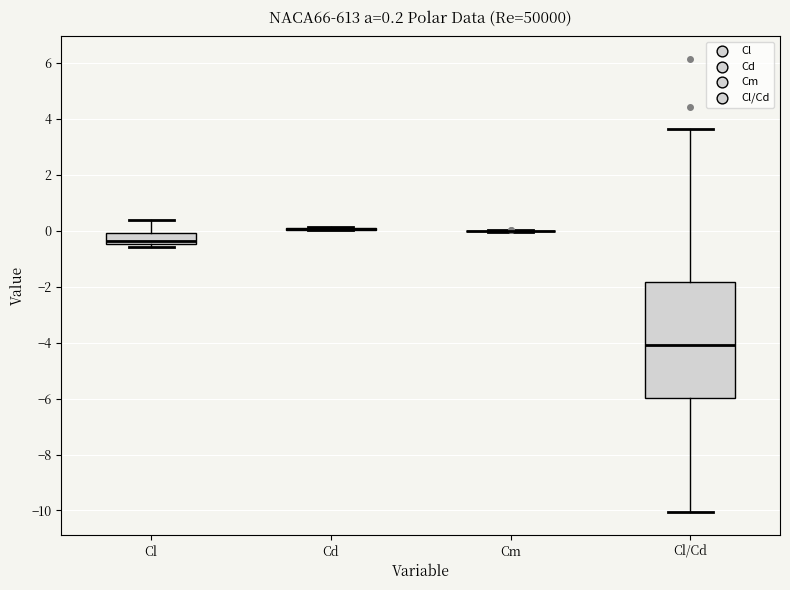

Comparing the boxes themselves (not the whiskers), which one is the tallest?

Cl/Cd